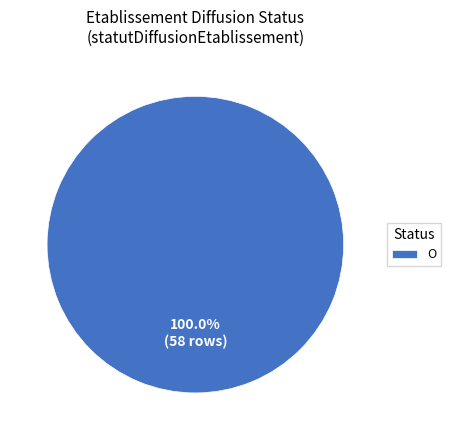

Rank the categories by value from lowest to highest.

O